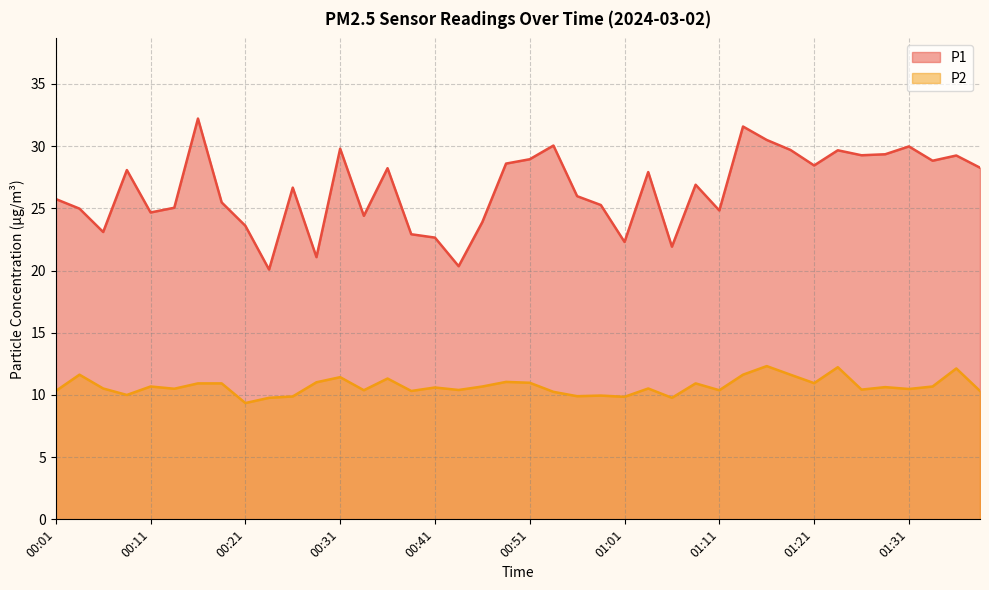

Which series has the largest range (max minus min)?

P1